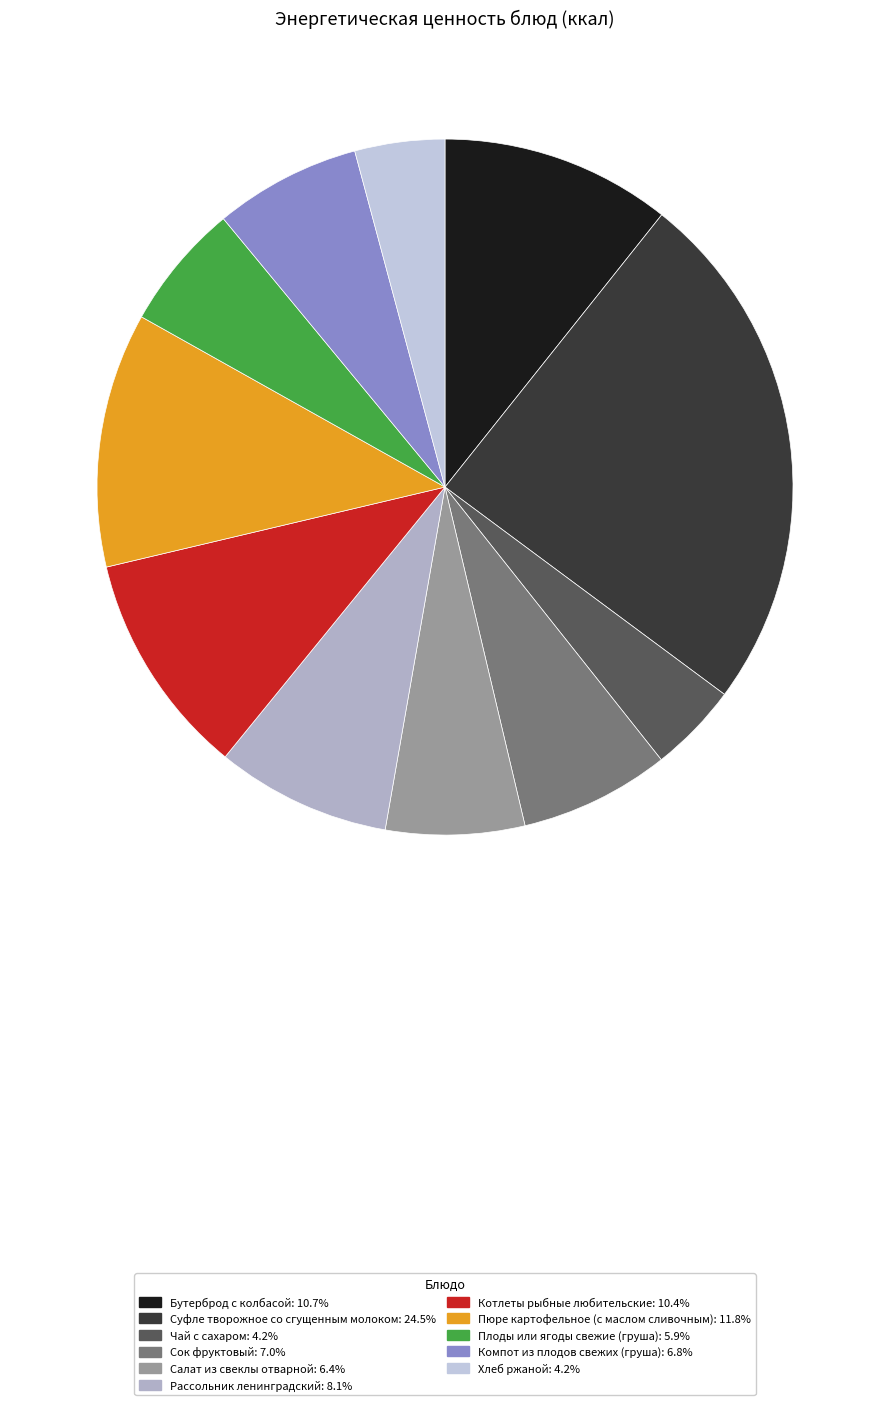

Is there a majority slice in this chart?

No